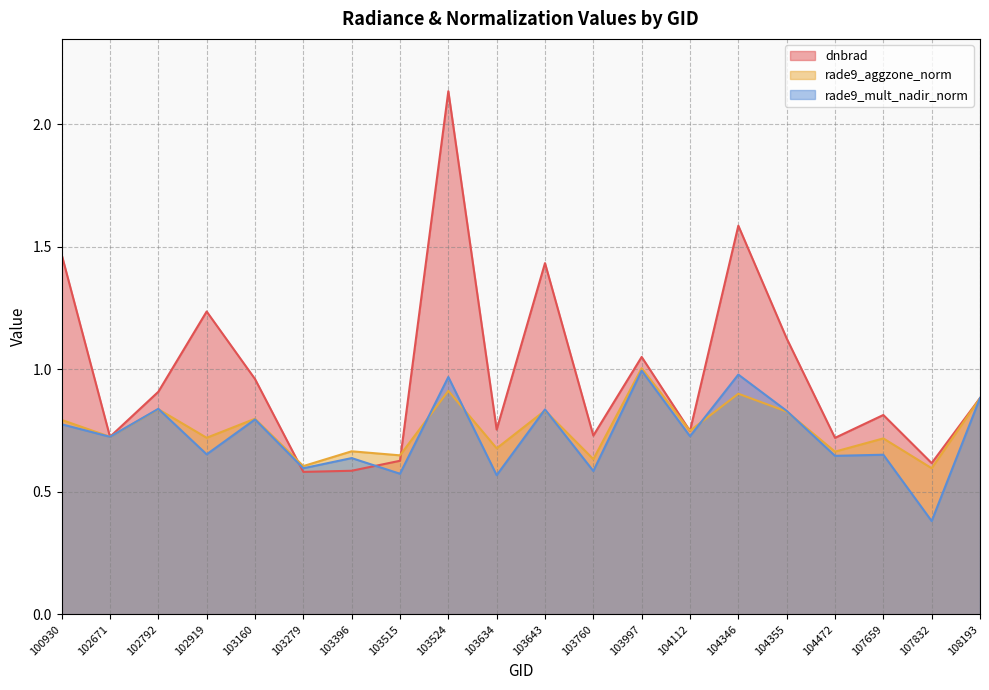

At 103515, list the series in order from largest to smallest.

rade9_aggzone_norm, dnbrad, rade9_mult_nadir_norm